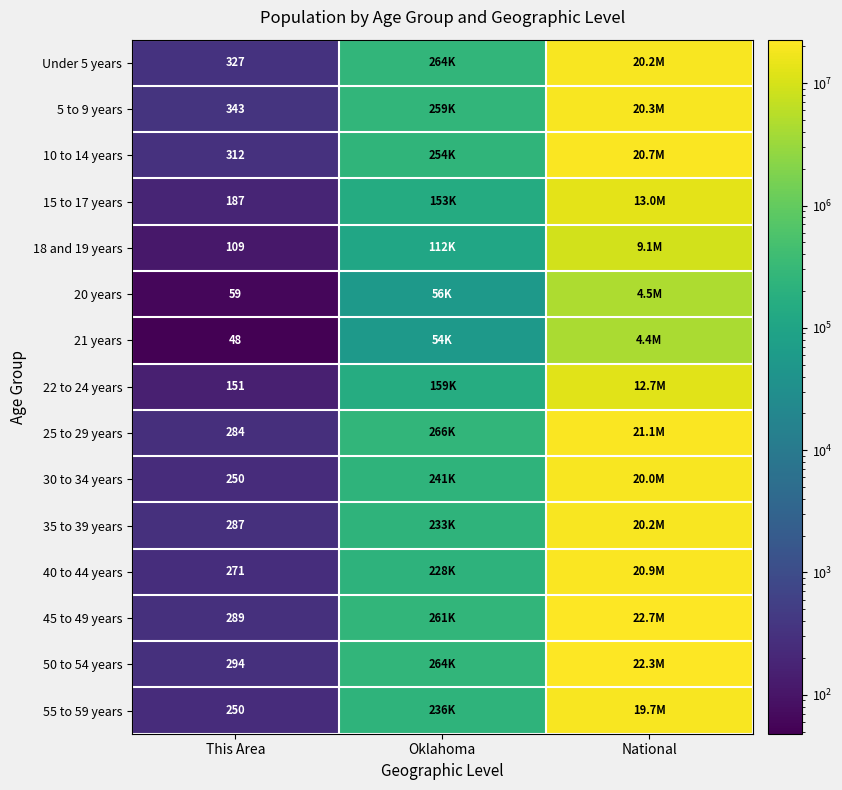

What is the maximum value shown in the chart?

22708591